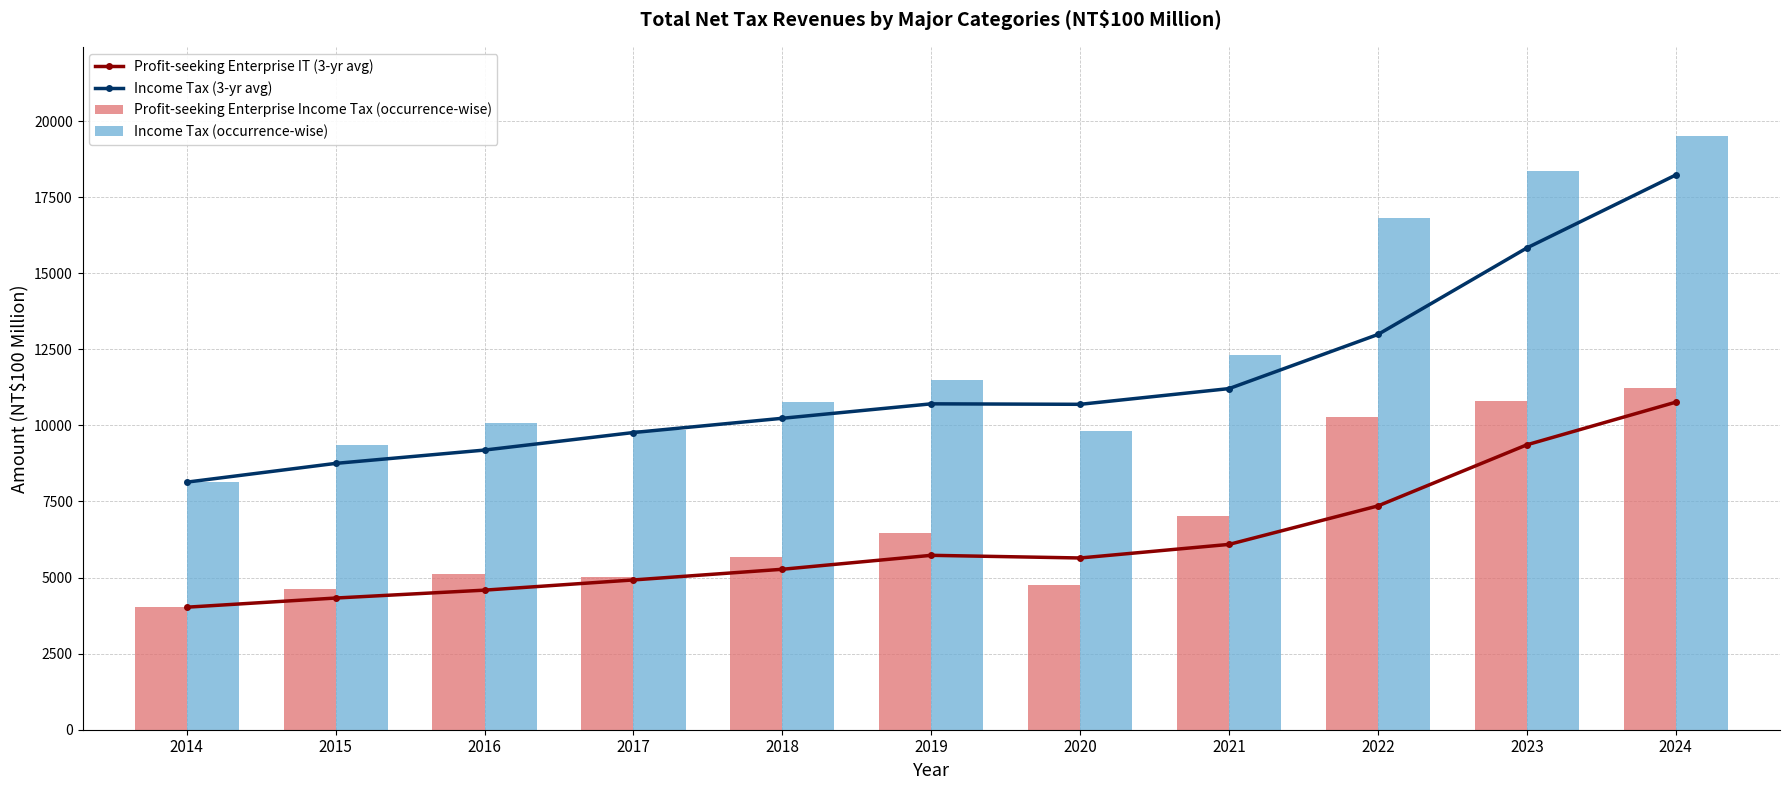

What is the value of the Income Tax (occurrence-wise) bar at the 10th from the left?

18346